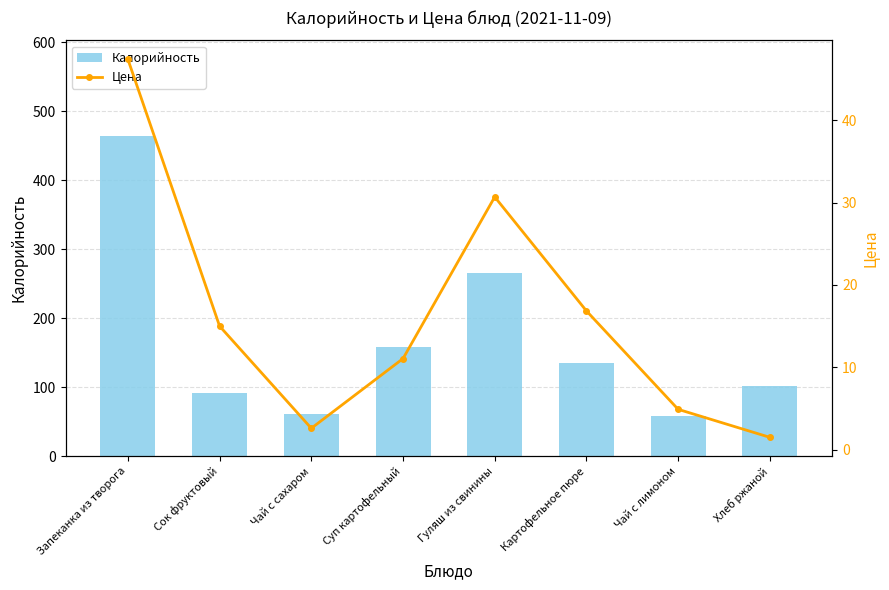

List the series in order of their overall mean, lowest first.

Цена, Калорийность